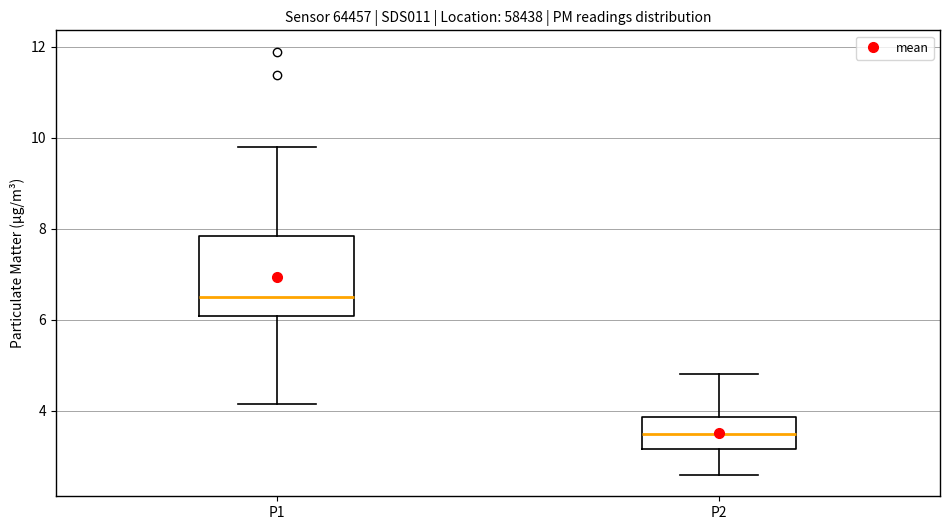

Reading left to right, read every box against the y-axis: the position of its median line, the range the box covers, and the ends of its whiskers. The values are not printed on the chart, so give them approximately, as read against the axis.

P1: median 6.6, box 6.0 to 7.8, whiskers 4.2 to 9.8
P2: median 3.4, box 3.2 to 3.8, whiskers 2.6 to 4.8